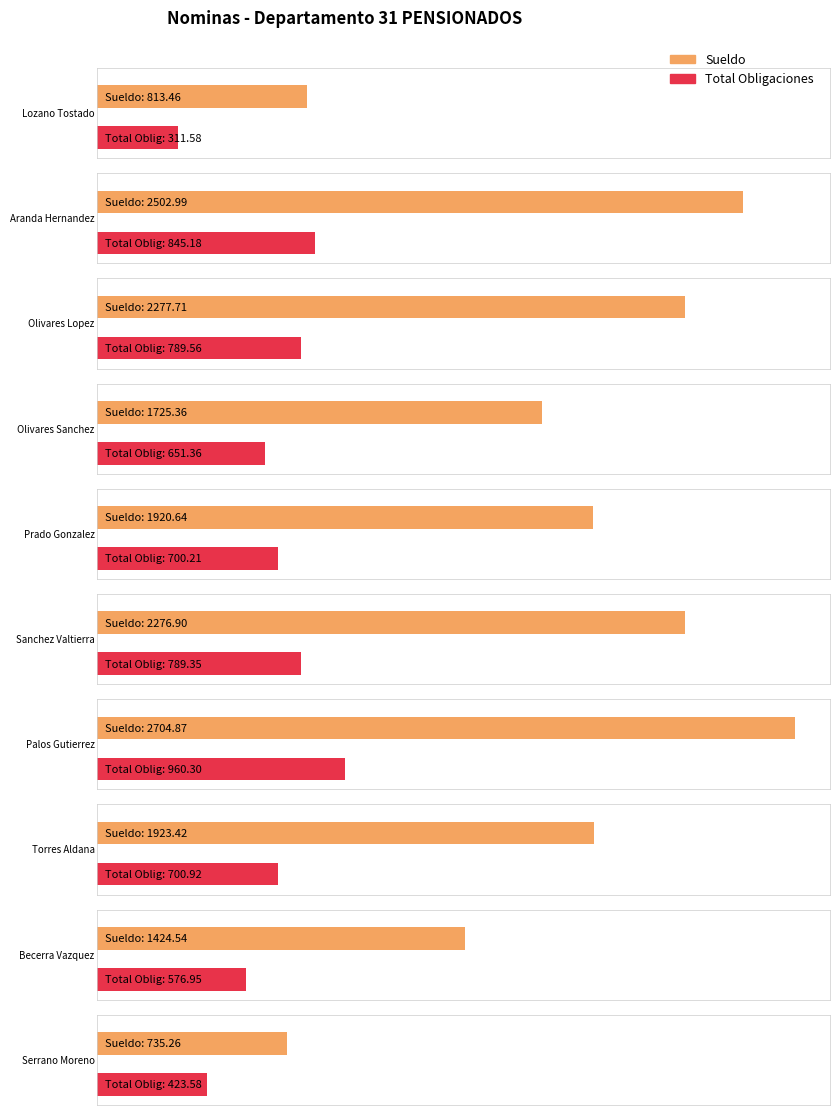

Which series has the largest range (max minus min)?

Sueldo